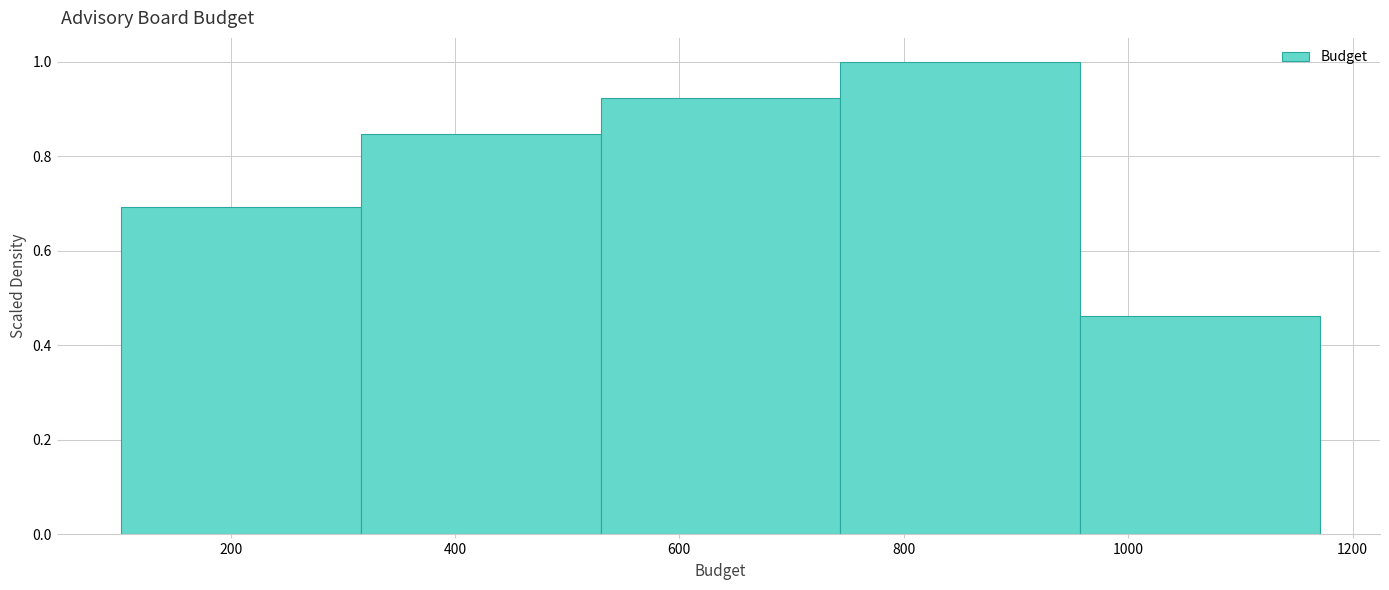

Reading left to right, list every bar in this chart as the range it spans on the x-axis followed by its height. Neither the bar edges nor the heights are printed on the chart, so give them approximately, as read against the axes.

100 to 320: 0.70
320 to 520: 0.84
520 to 740: 0.92
740 to 960: 1.00
960 to 1180: 0.46